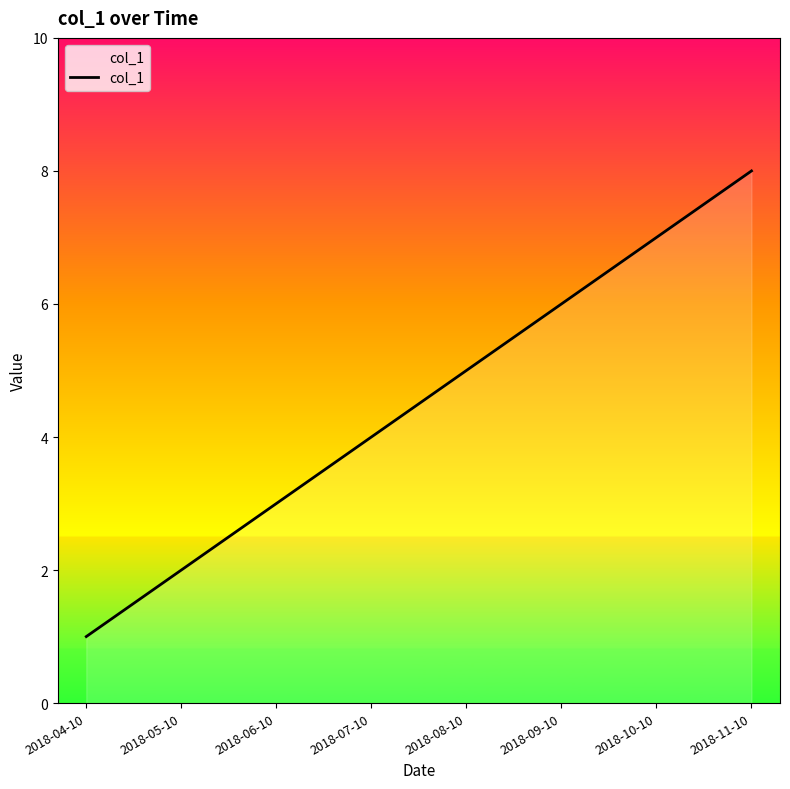

Reading left to right, what are all the values shown in this chart?

1	2	3	4	5	6	7	8